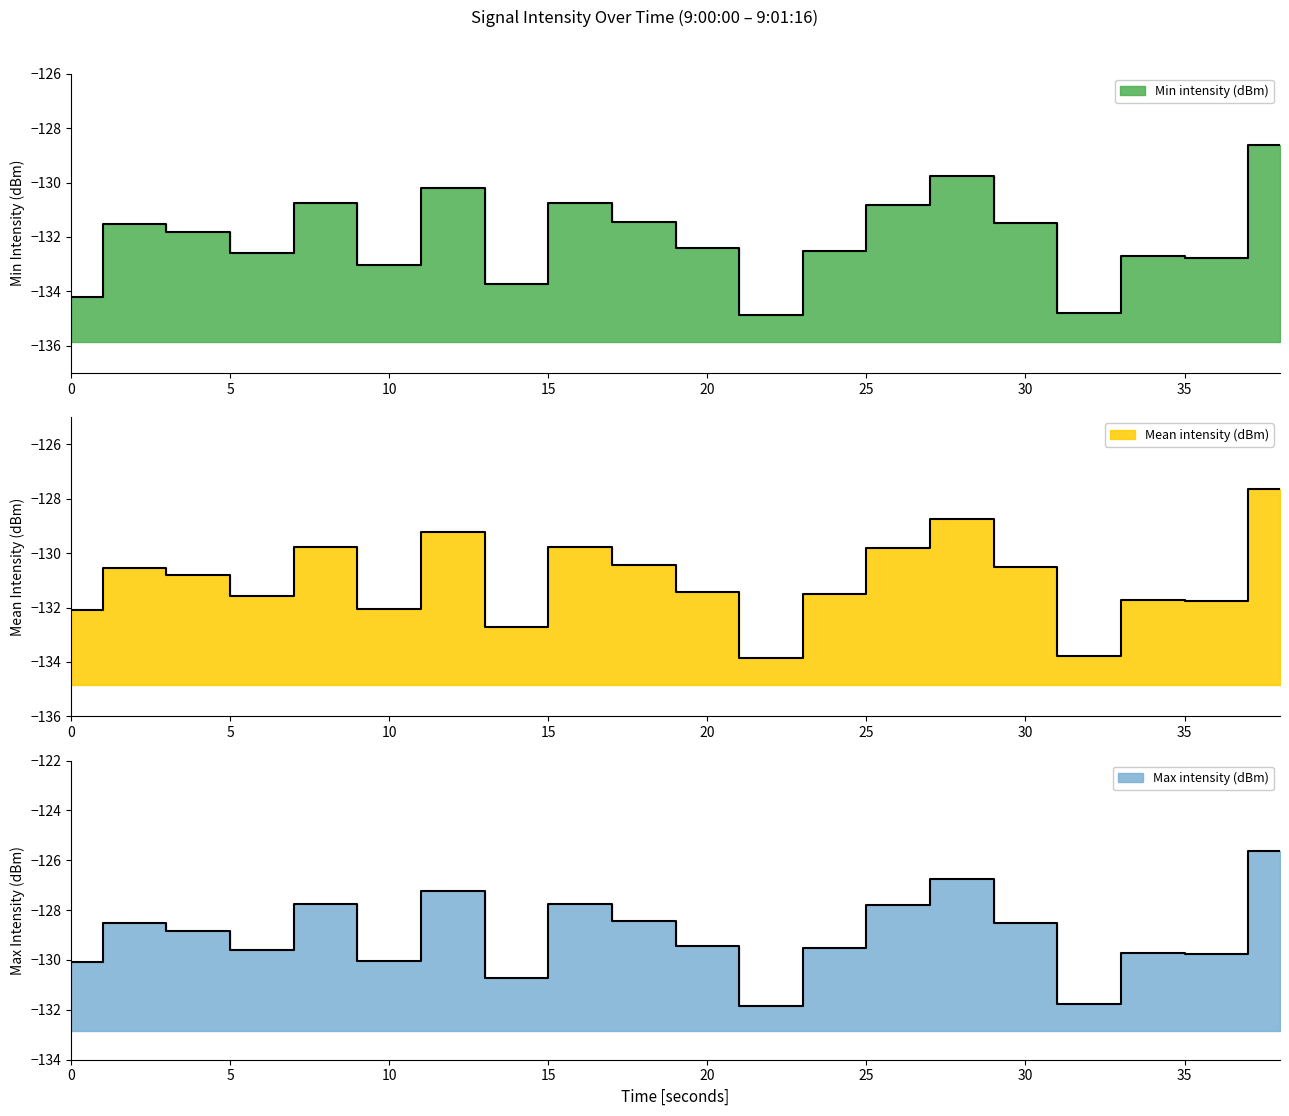

How many lines are shown in the chart?

3